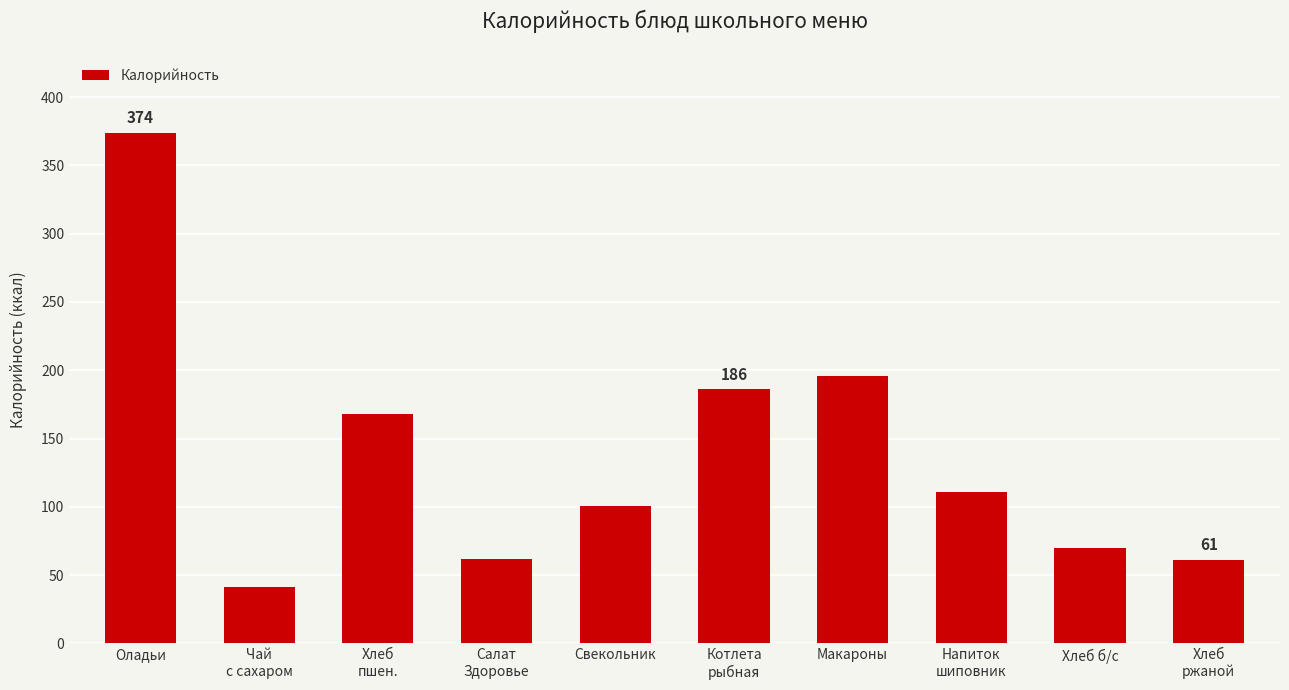

What is the value of the 8th bar from the left?

111